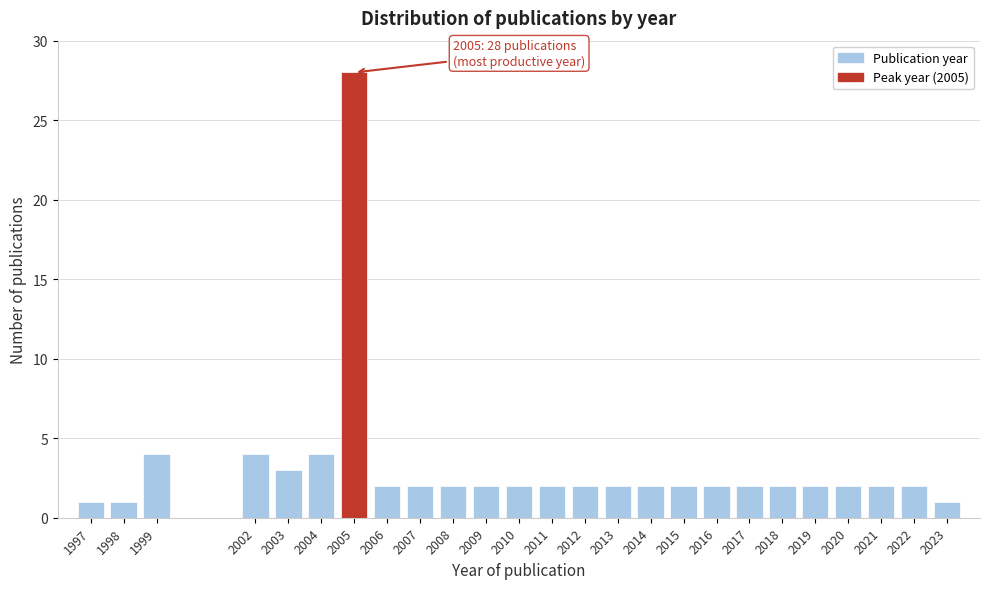

Reading left to right, transcribe all the data shown in this chart.

1997=1	1998=1	1999=4	2002=4	2003=3	2004=4	2005=28	2006=2	2007=2	2008=2	2009=2	2010=2	2011=2	2012=2	2013=2	2014=2	2015=2	2016=2	2017=2	2018=2	2019=2	2020=2	2021=2	2022=2	2023=1